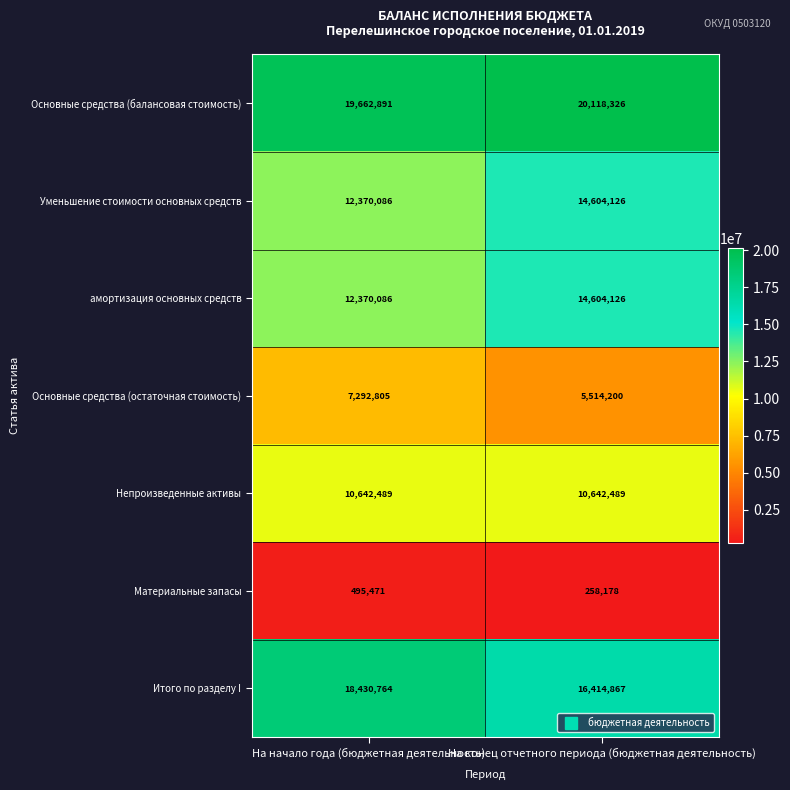

The value of Основные средства (балансовая стоимость) at На начало года (бюджетная деятельность) is 19662891. True or false?

True